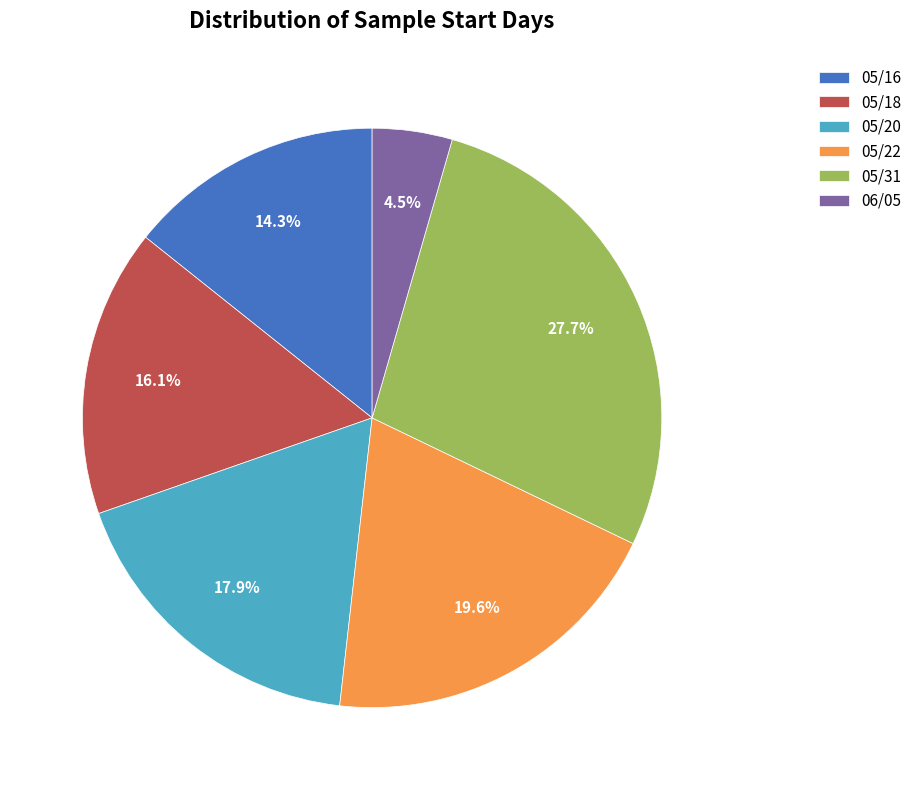

To the nearest percent, what is the combined percentage of 05/16 and 05/22?

34%